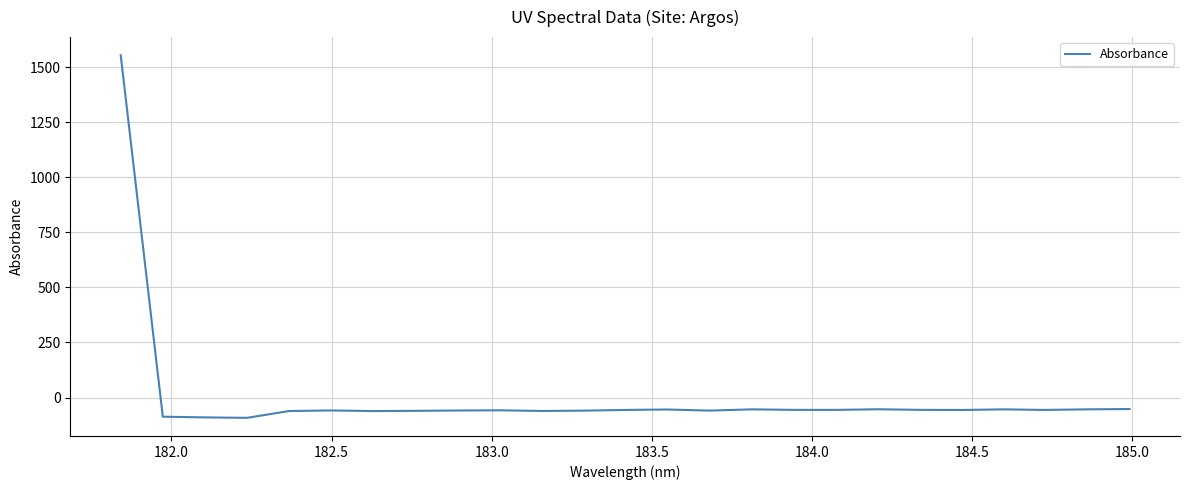

What is the minimum value shown in the chart?

-92.2